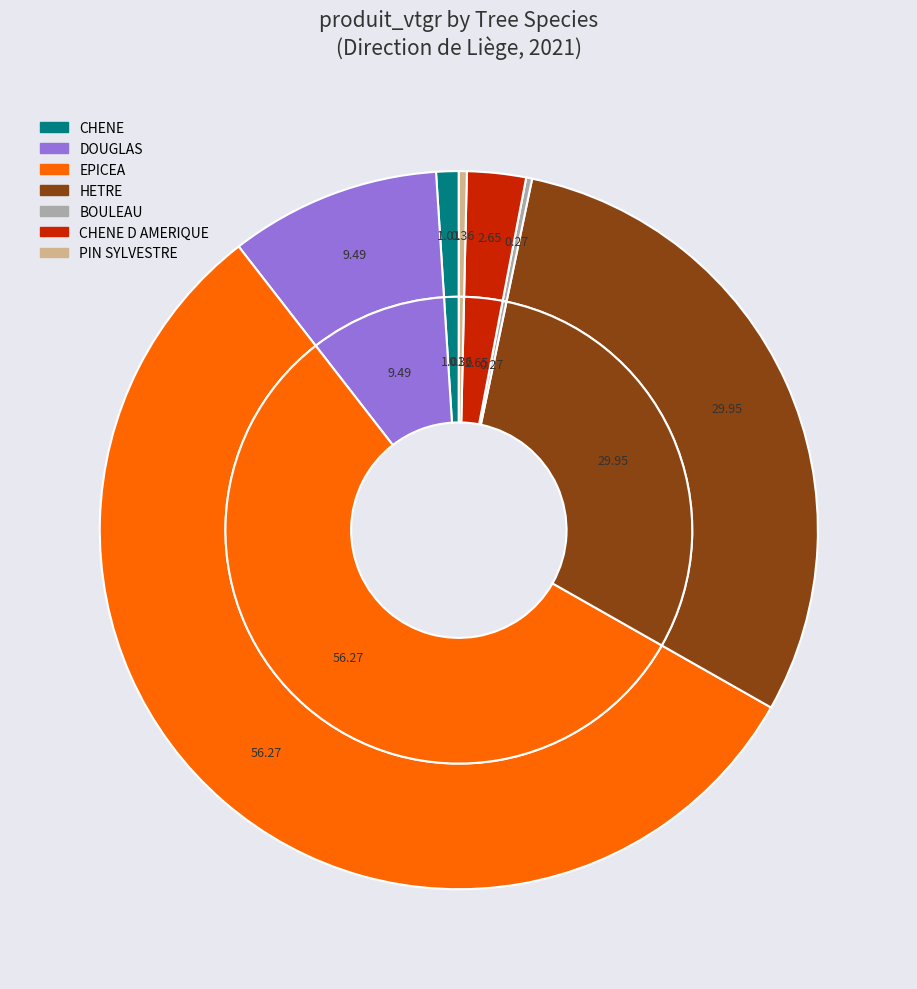

To the nearest percent, what is the difference between the CHENE D AMERIQUE and EPICEA slice percentages?

54%